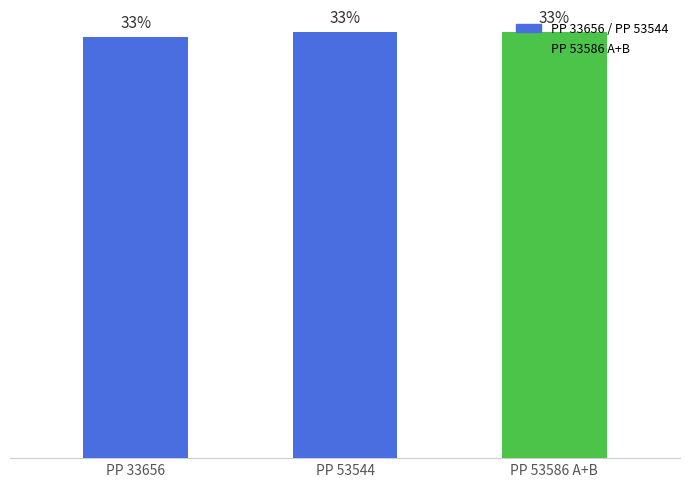

What is the maximum value shown in the chart?

2303541